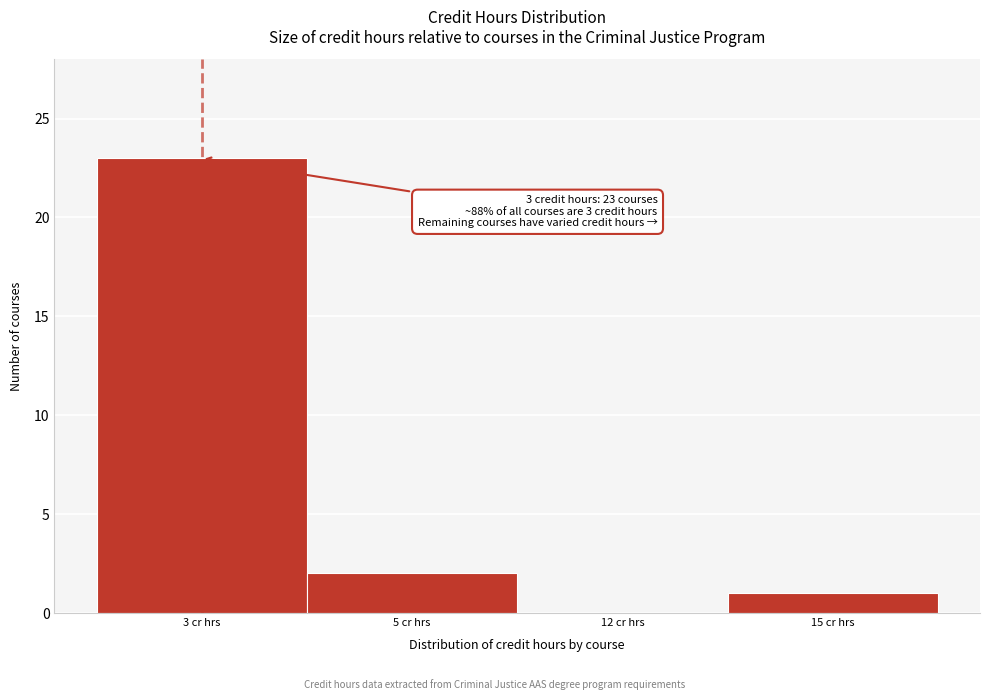

Reading left to right, transcribe all the data shown in this chart.

3 cr hrs=23	5 cr hrs=2	12 cr hrs=0	15 cr hrs=1